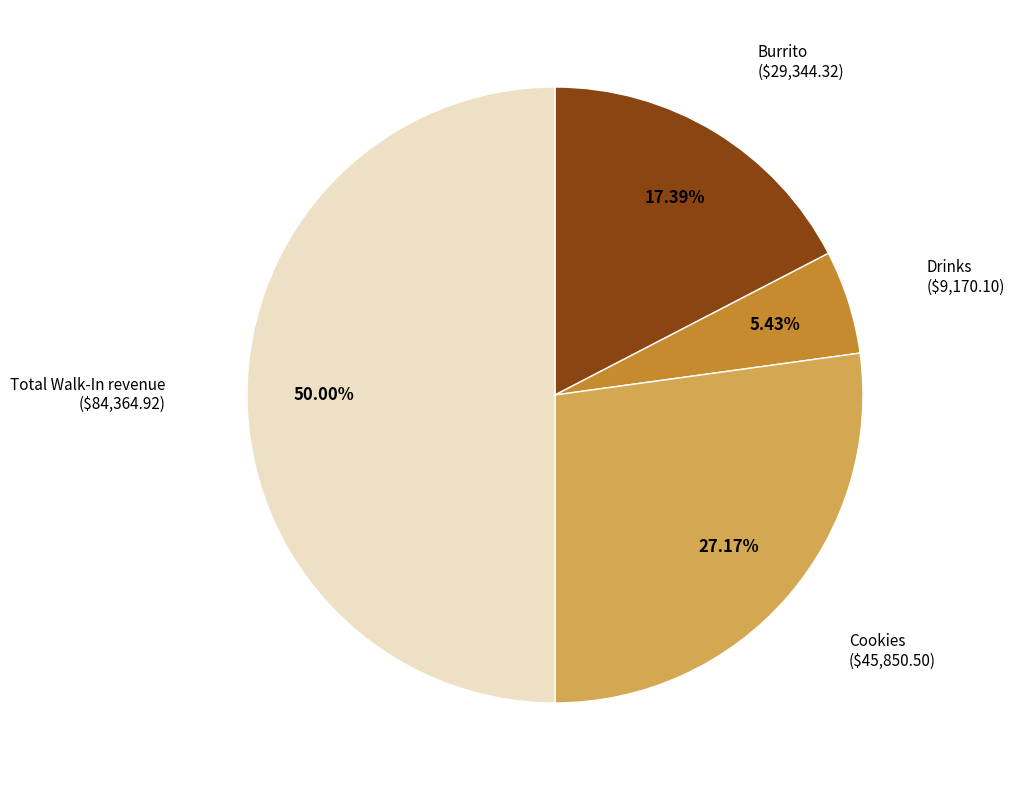

Count the number of slices in the pie.

4